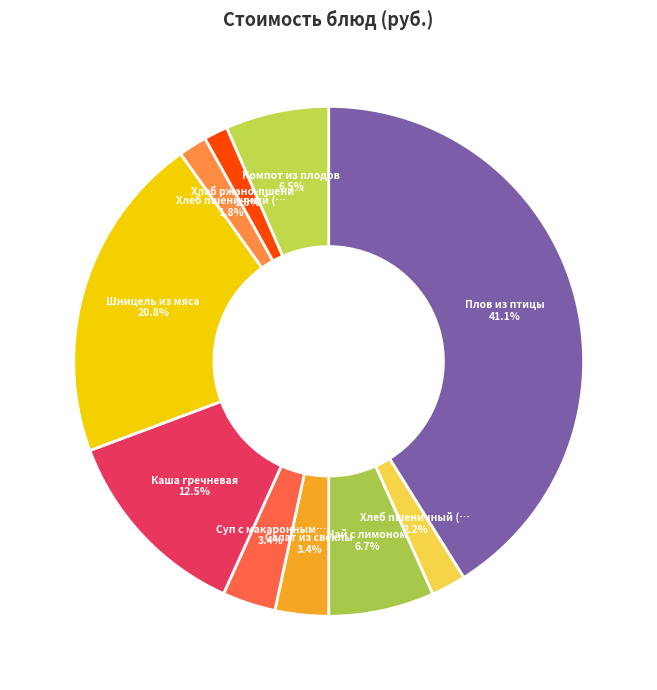

Count the number of slices in the pie.

10